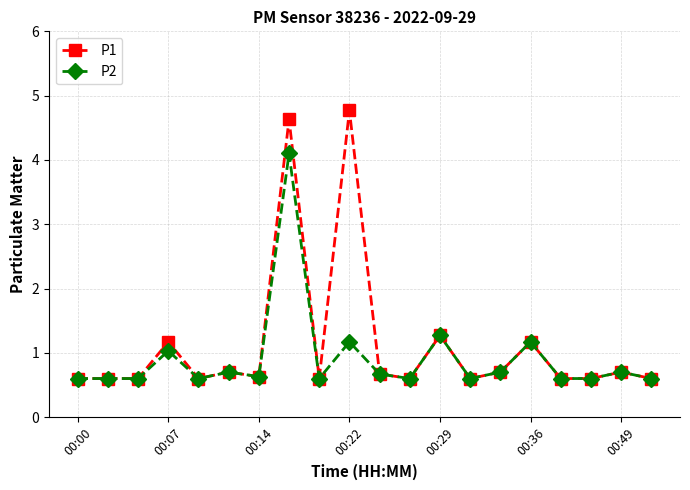

What is the maximum value shown in the chart?

4.8